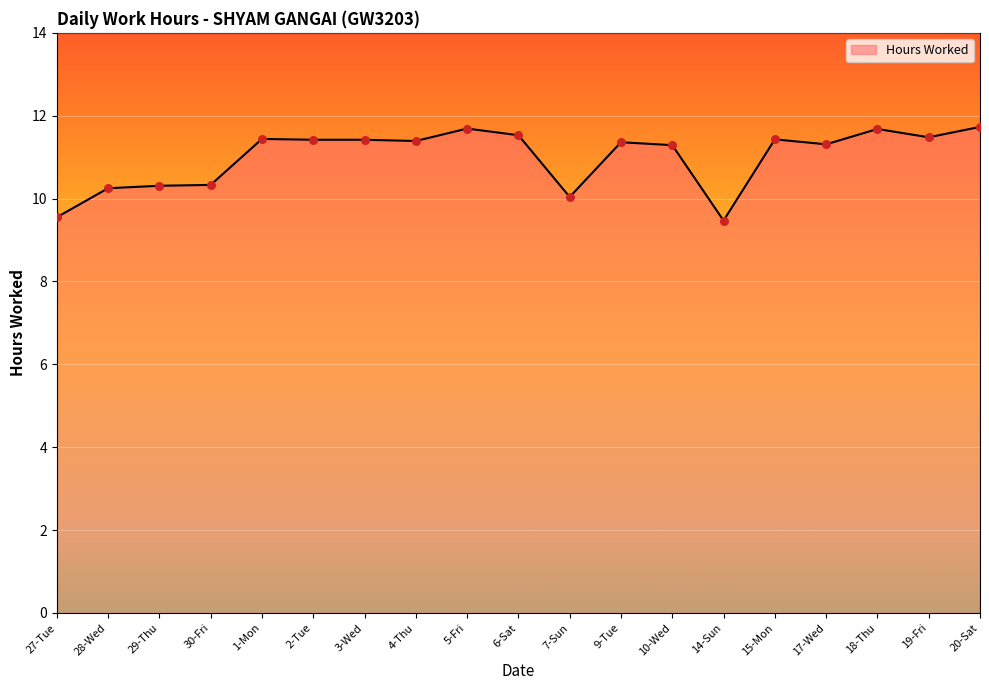

What is the change in value from 2-Tue to 5-Fri?

+0.3